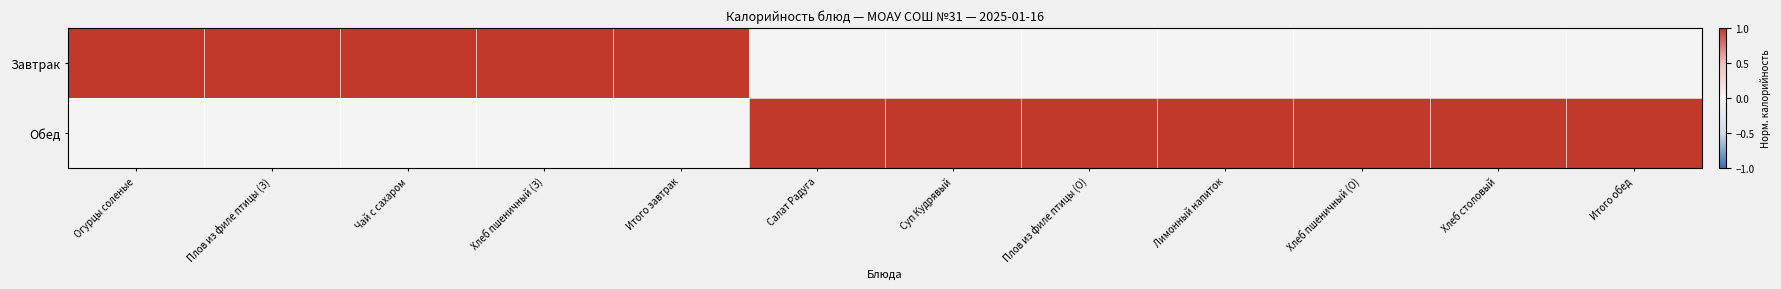

Reading left to right, list all the values displayed in this chart.

Завтрак: Огурцы соленые=1	Плов из филе птицы (З)=1	Чай с сахаром=1	Хлеб пшеничный (З)=1	Итого завтрак=1	Салат Радуга=0	Суп Кудрявый=0	Плов из филе птицы (О)=0	Лимонный напиток=0	Хлеб пшеничный (О)=0	Хлеб столовый=0	Итого обед=0
Обед: Огурцы соленые=0	Плов из филе птицы (З)=0	Чай с сахаром=0	Хлеб пшеничный (З)=0	Итого завтрак=0	Салат Радуга=1	Суп Кудрявый=1	Плов из филе птицы (О)=1	Лимонный напиток=1	Хлеб пшеничный (О)=1	Хлеб столовый=1	Итого обед=1